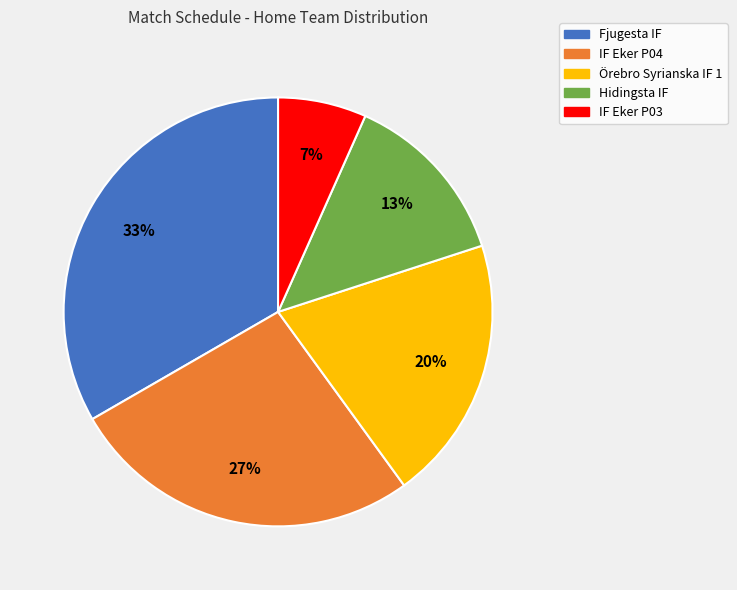

True or false: IF Eker P03 accounts for 7% of the total.

True